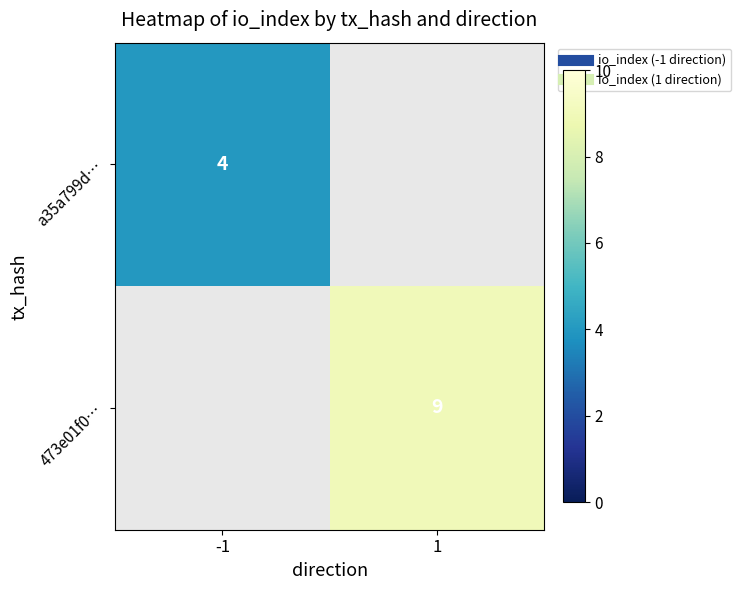

True or false: 473e01f0… has a value of 14.0 at 1.

False